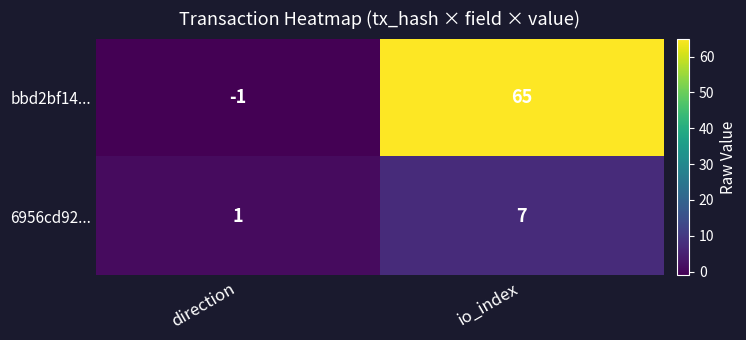

What is the difference between the 6956cd92... values at io_index and direction?

6